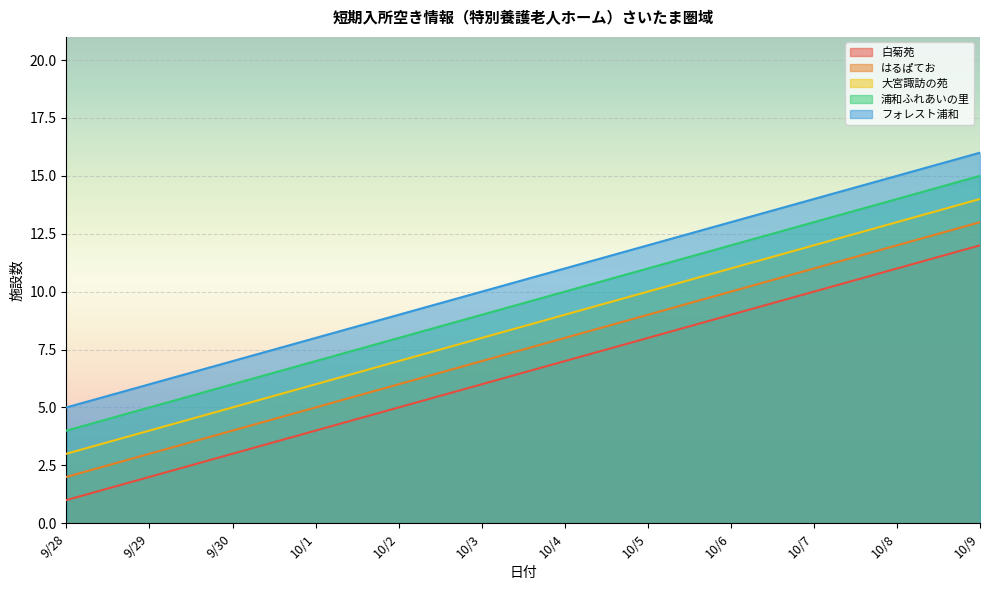

What is the greatest value displayed?

16